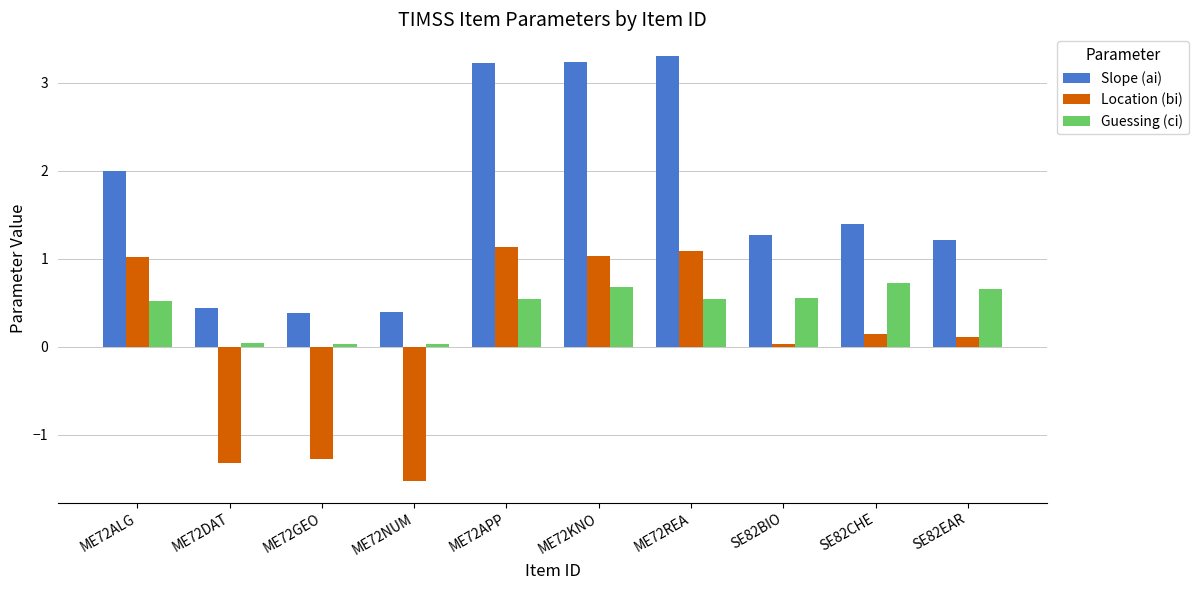

What is the sum of all Slope (ai) values?

16.9